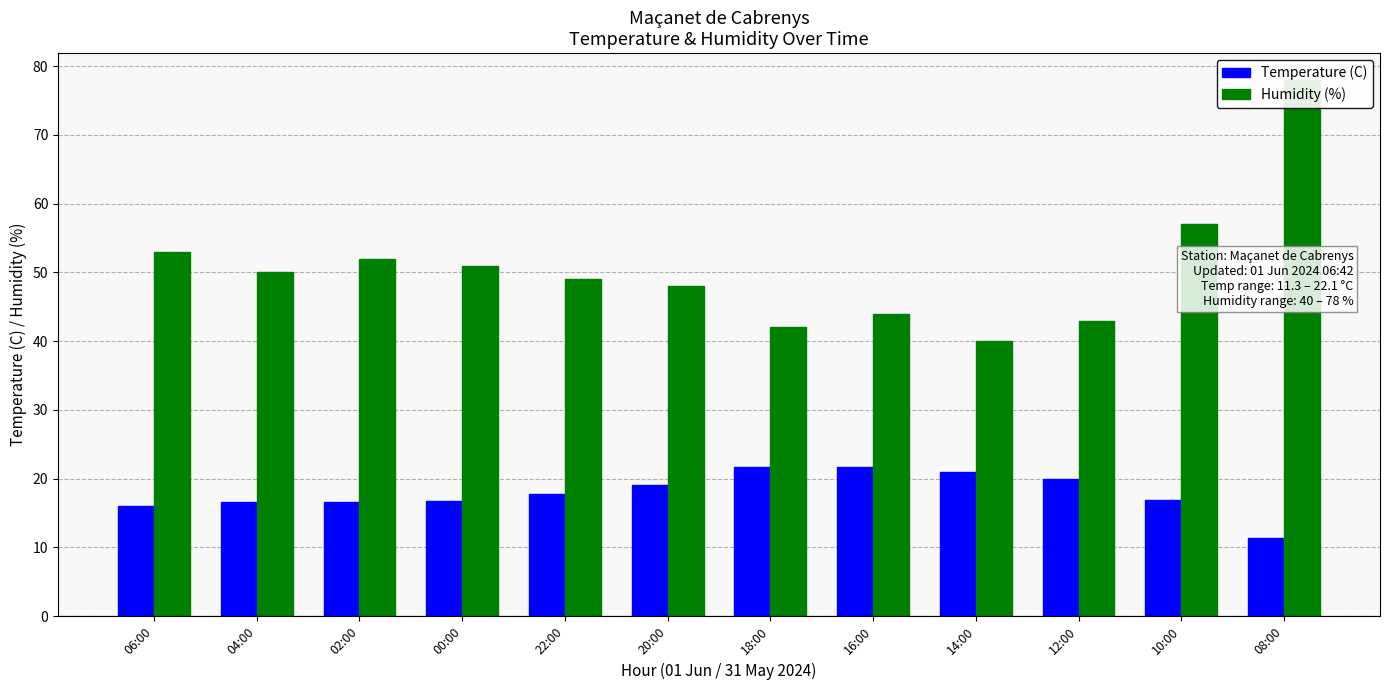

True or false: Temperature (C) has a value of 11.3 at 08:00.

True